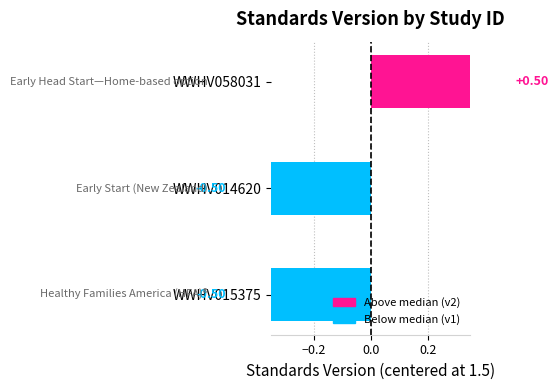

How many values are below zero?

2